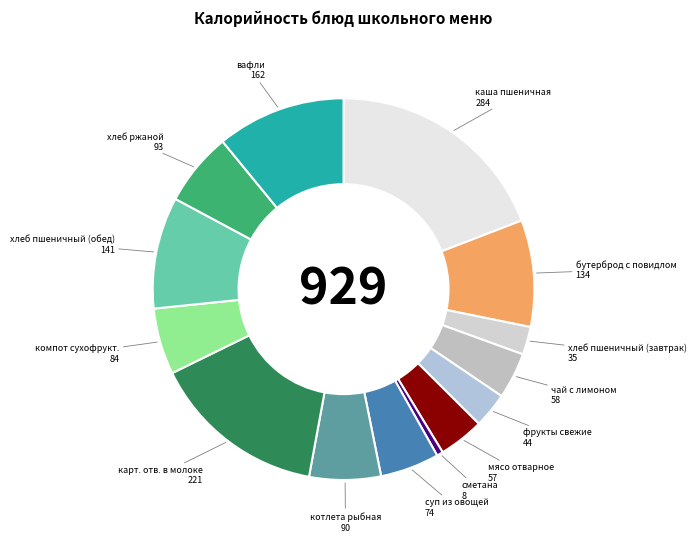

The хлеб ржаной slice represents 6% of the pie. True or false?

True